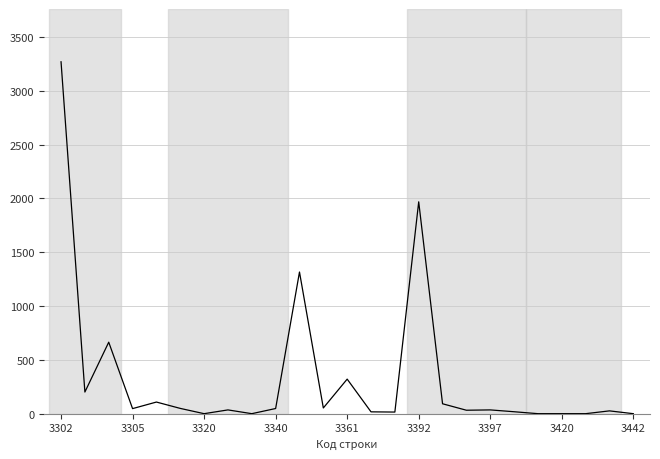

What is the difference between the maximum and minimum values?

3269